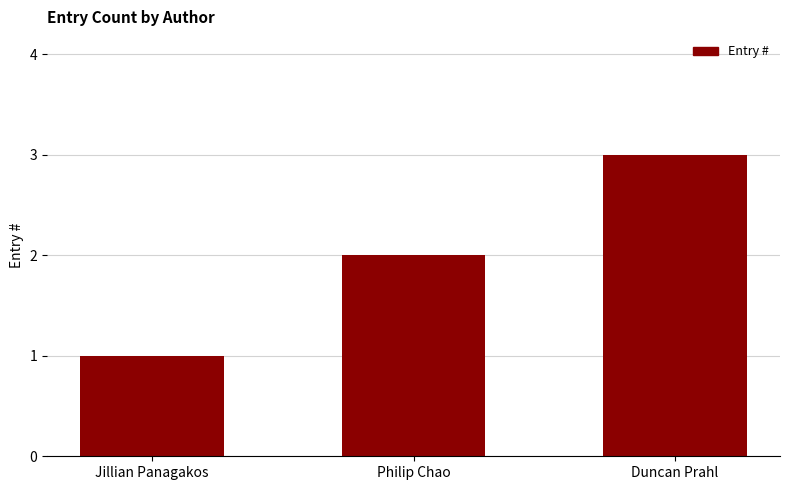

What is the label of the 2nd bar from the left?

Philip Chao